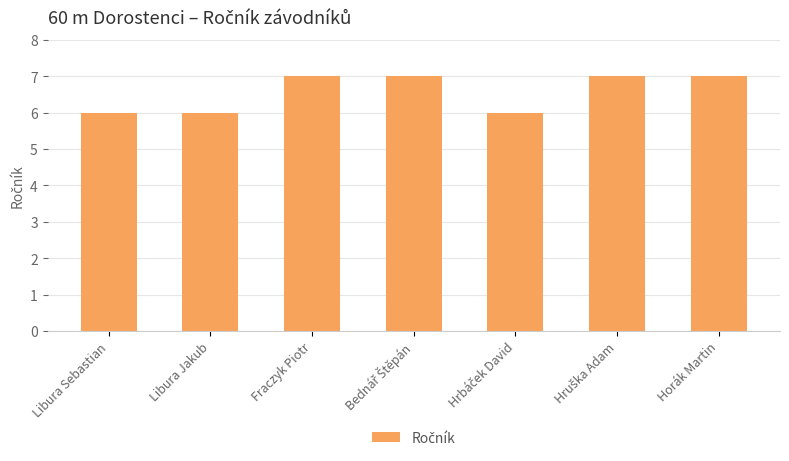

Reading left to right, extract all data points from this chart.

6	6	7	7	6	7	7